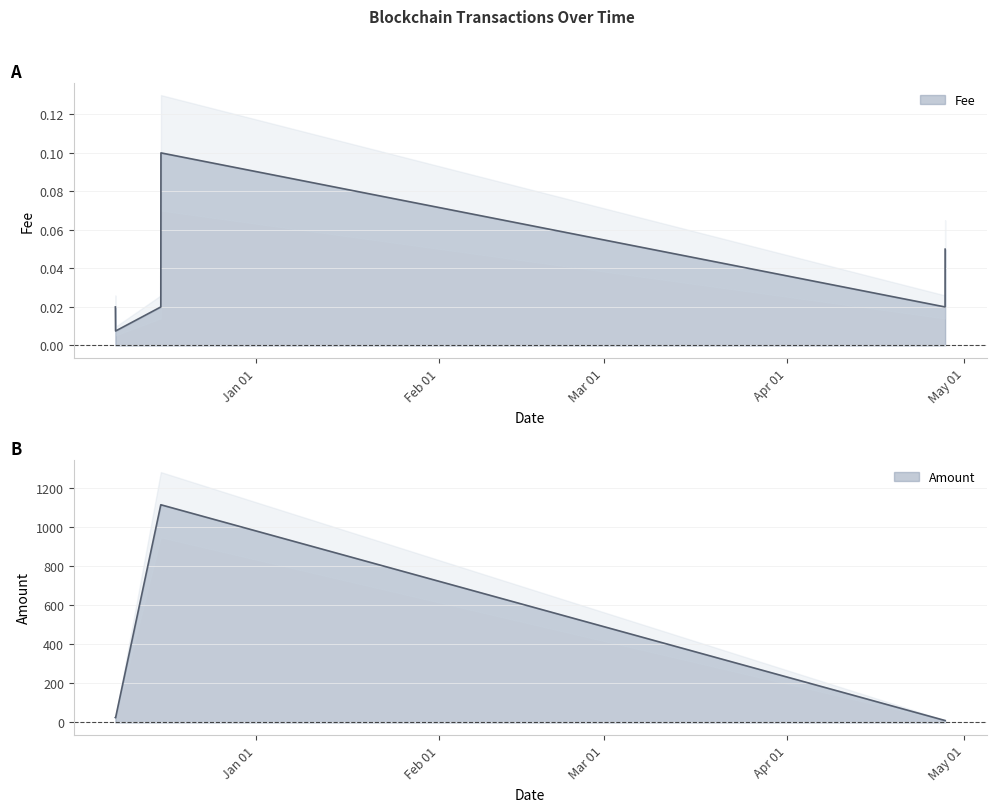

True or false: Fee and Amount cross at least once.

False